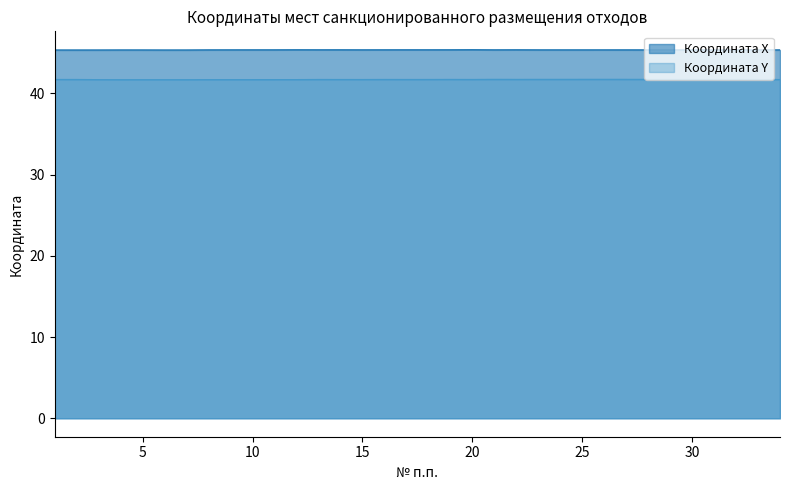

The value of Координата X at 22 is 45.4. True or false?

True